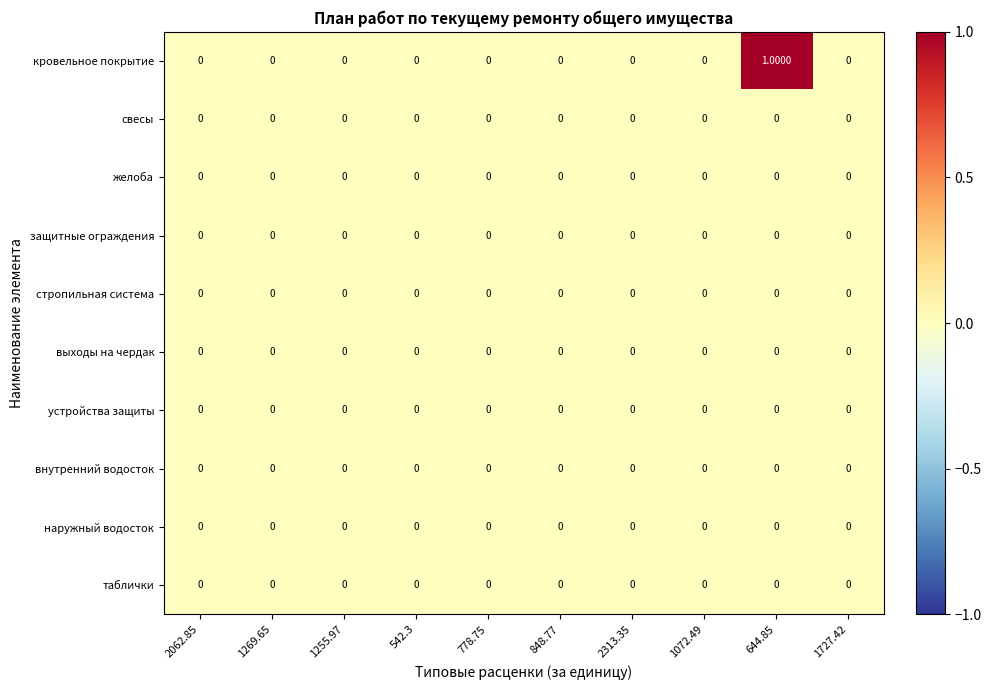

Which series has the widest spread of values?

кровельное покрытие